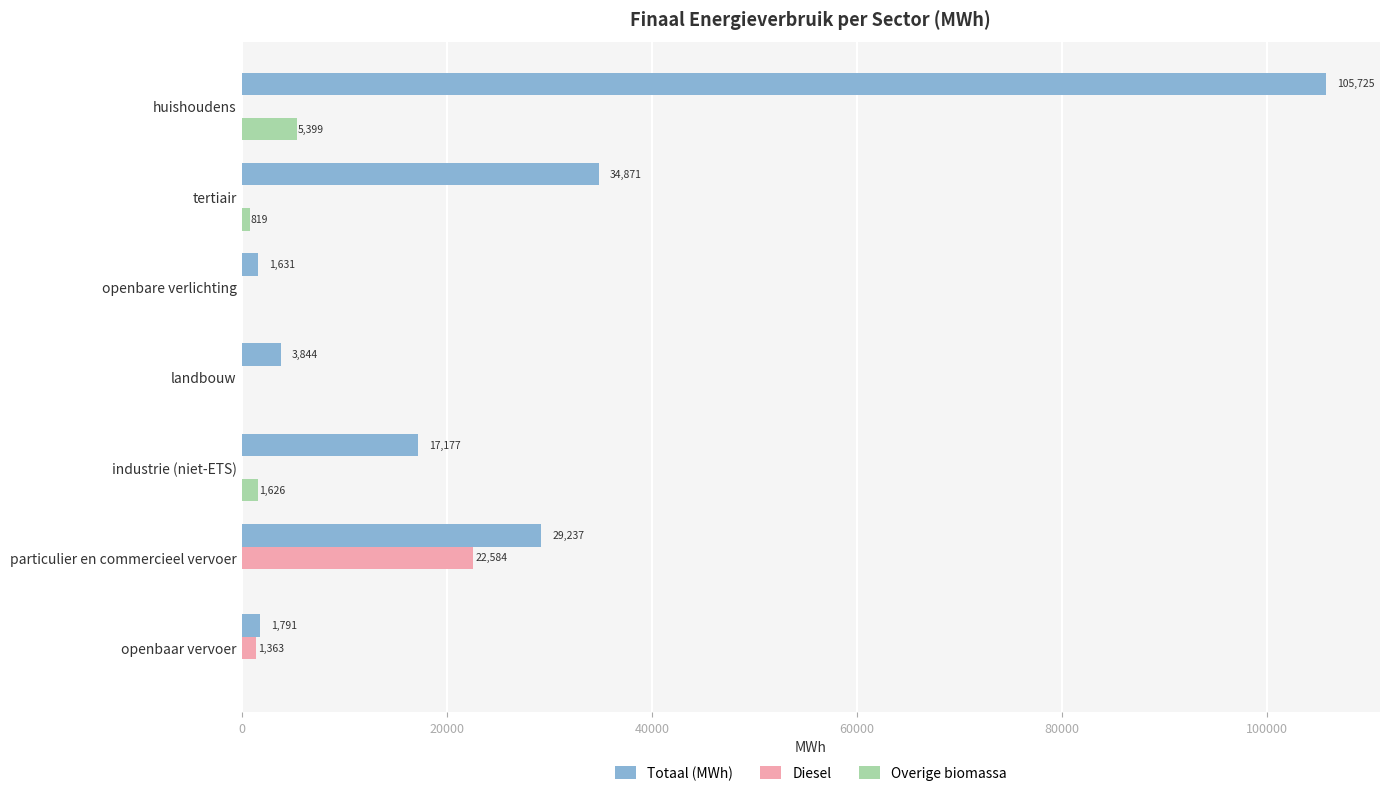

The Totaal (MWh) series shows 1631.0 at openbare verlichting. True or false?

True